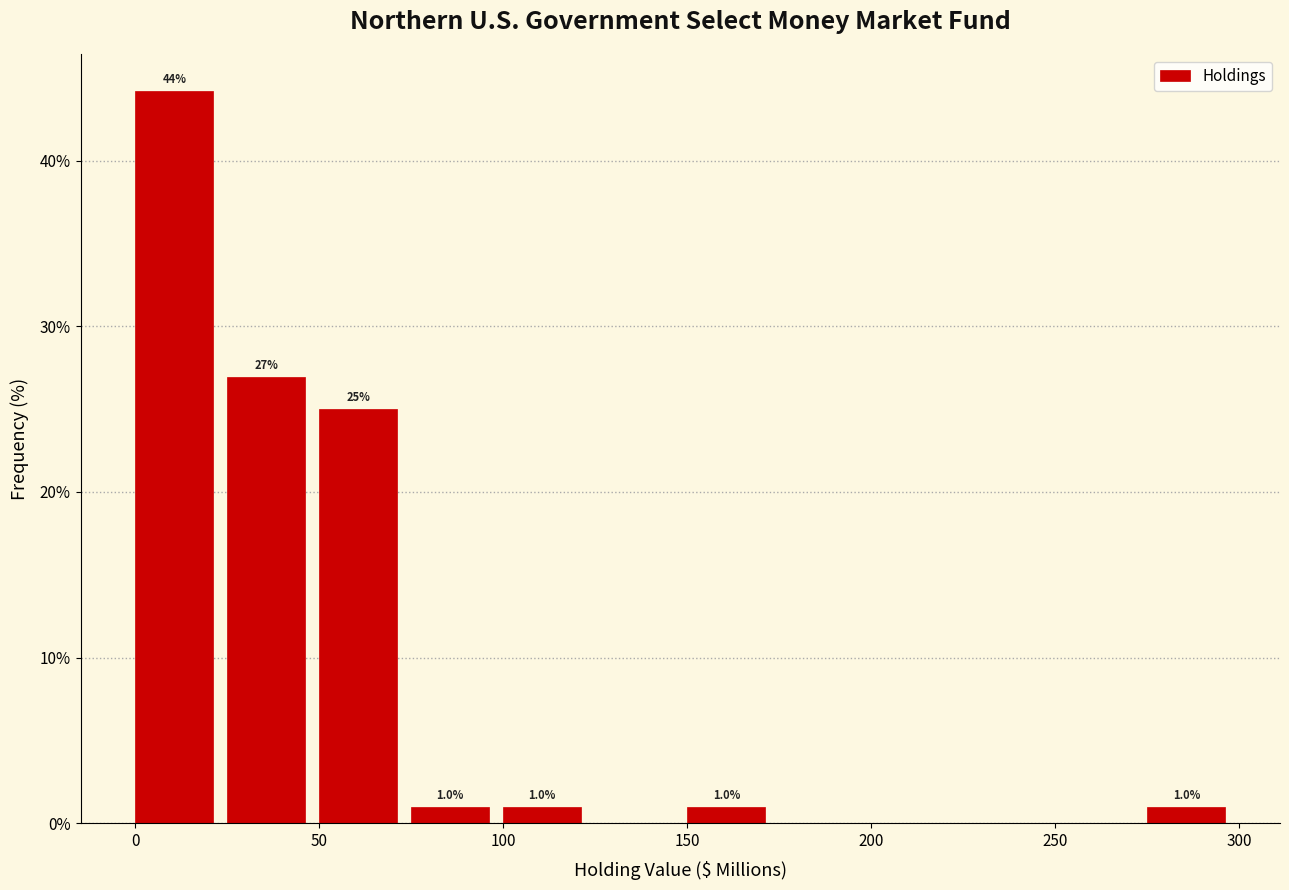

Which range on the x-axis has the tallest bar?

0 to 25